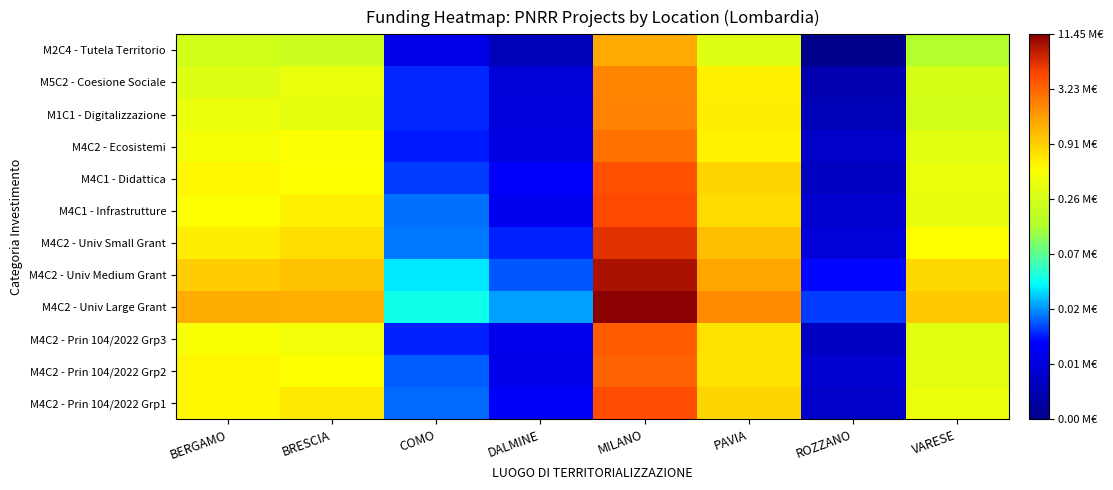

What is the minimum value shown in the chart?

3.2